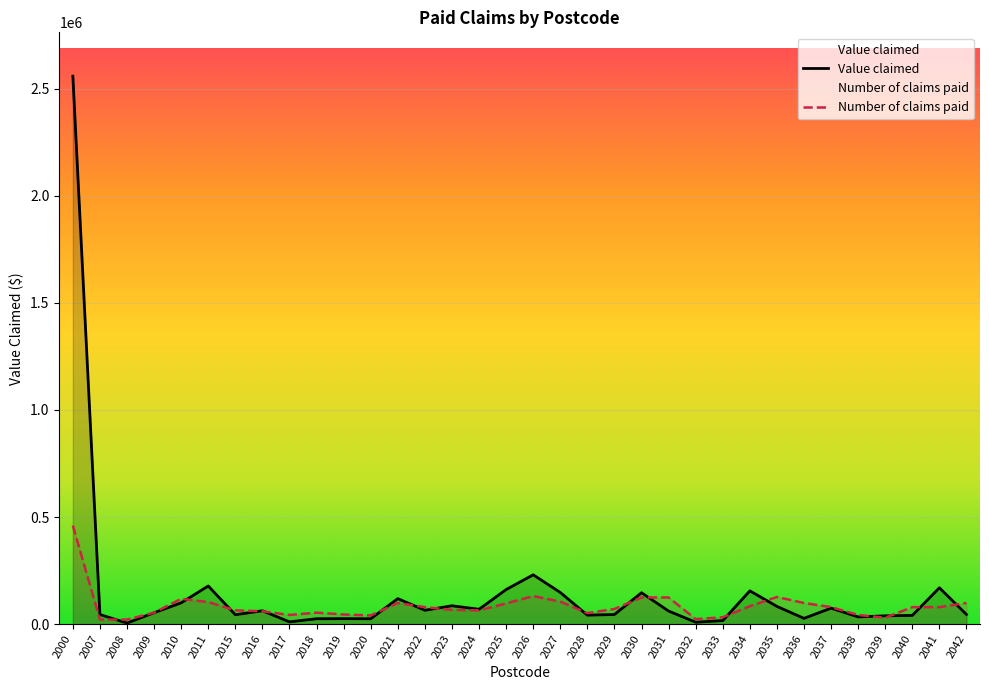

Reading left to right, what are all the values shown in this chart?

Value claimed: 2000=2557884.6	2007=44984.5	2008=5162.9	2009=53576.9	2010=99643.7	2011=178217.4	2015=44088.0	2016=62587.8	2017=10850.3	2018=25371.1	2019=25866.1	2020=25309.7	2021=119254.0	2022=64955.4	2023=85923.5	2024=69604.4	2025=161627.7	2026=230504.1	2027=148006.7	2028=42156.2	2029=45208.8	2030=146813.7	2031=61262.6	2032=9168.7	2033=16785.9	2034=155540.8	2035=83027.1	2036=27180.9	2037=74885.1	2038=33838.0	2039=39168.2	2040=40813.5	2041=169952.0	2042=45390.5
Number of claims paid: 2000=460419.2	2007=21514.9	2008=21514.9	2009=53787.3	2010=118332.0	2011=103271.6	2015=64544.8	2016=60241.8	2017=43029.8	2018=53787.3	2019=45181.3	2020=40878.3	2021=98968.6	2022=79605.2	2023=66696.2	2024=64544.8	2025=96817.1	2026=131241.0	2027=105423.1	2028=51635.8	2029=70999.2	2030=124786.5	2031=124786.5	2032=23666.4	2033=32272.4	2034=83908.2	2035=126938.0	2036=98968.6	2037=79605.2	2038=43029.8	2039=30120.9	2040=79605.2	2041=79605.2	2042=98968.6